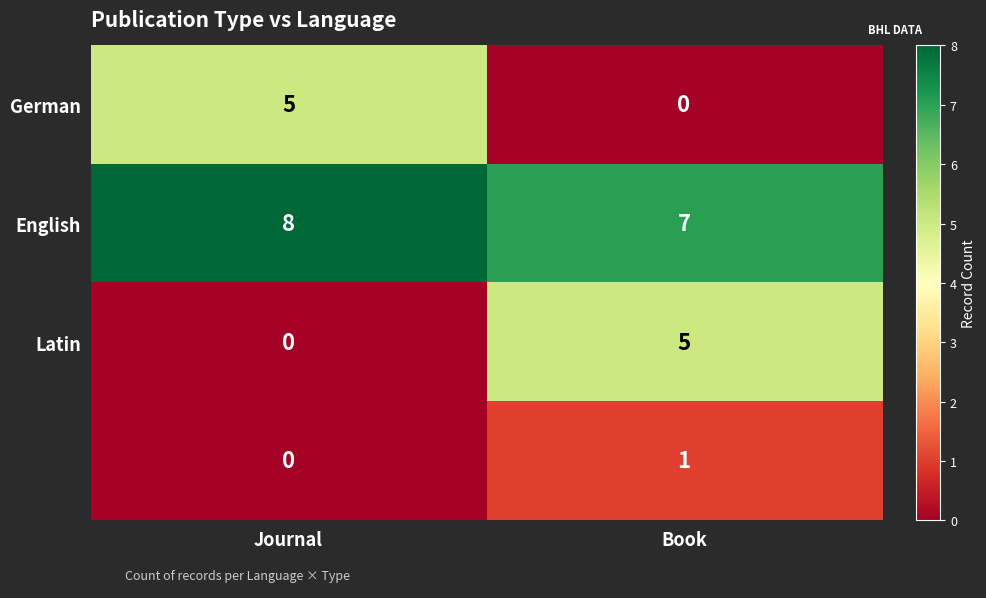

What is the total value across all series at Journal?

13